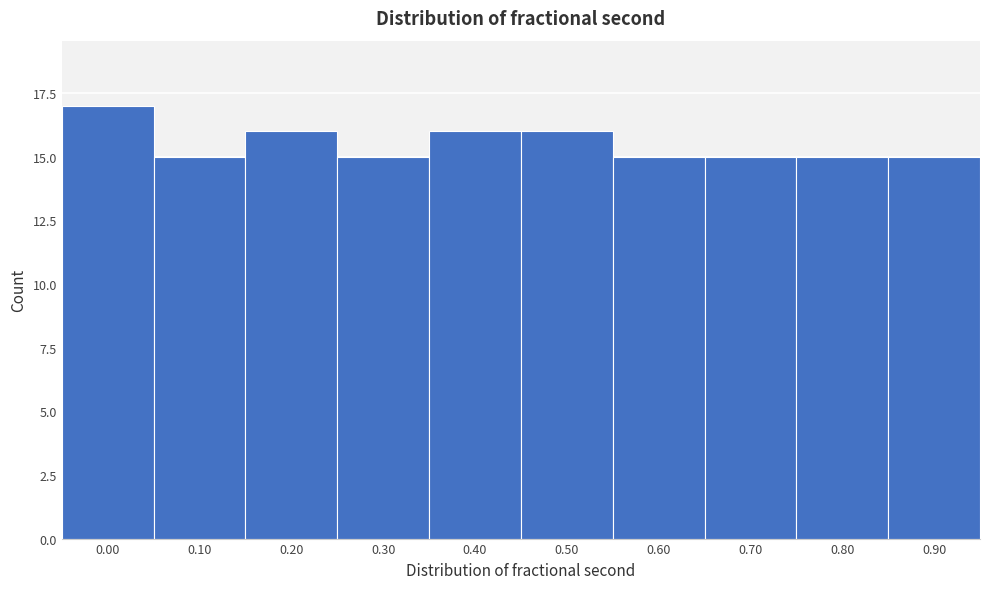

Reading left to right, extract all data points from this chart.

17	15	16	15	16	16	15	15	15	15